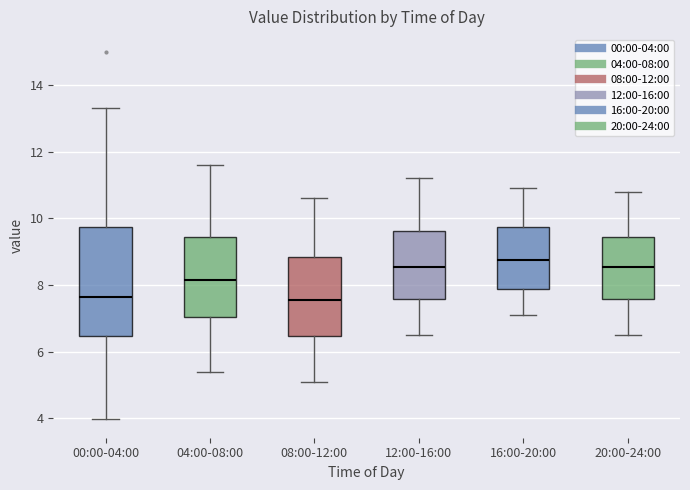

Reading left to right, read every box against the y-axis: the position of its median line, the range the box covers, and the ends of its whiskers. The values are not printed on the chart, so give them approximately, as read against the axis.

00:00-04:00: median 7.6, box 6.4 to 9.8, whiskers 4.0 to 13.4
04:00-08:00: median 8.2, box 7.0 to 9.4, whiskers 5.4 to 11.6
08:00-12:00: median 7.6, box 6.4 to 8.8, whiskers 5.2 to 10.6
12:00-16:00: median 8.6, box 7.6 to 9.6, whiskers 6.6 to 11.2
16:00-20:00: median 8.8, box 7.8 to 9.8, whiskers 7.2 to 11.0
20:00-24:00: median 8.6, box 7.6 to 9.4, whiskers 6.6 to 10.8